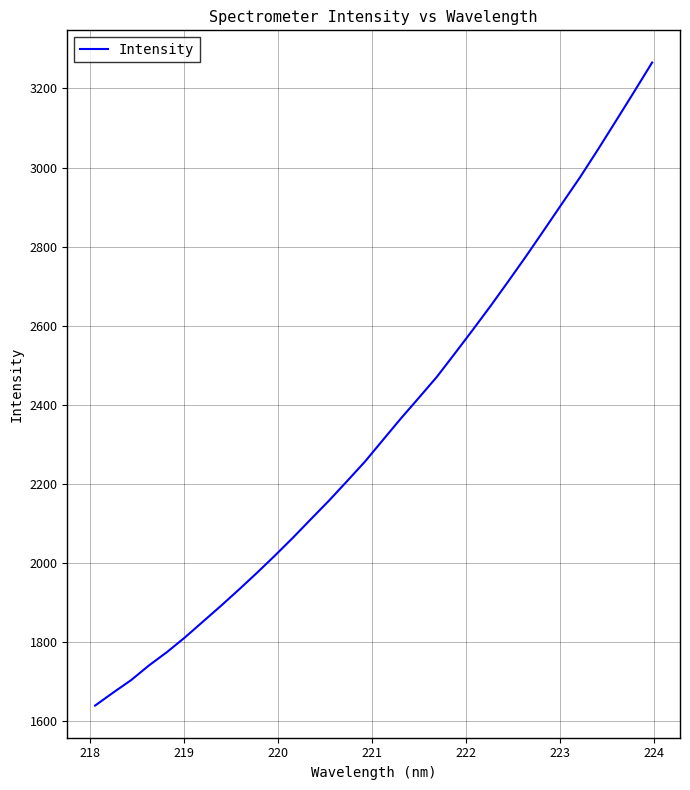

What is the difference between the maximum and minimum values?

1626.0